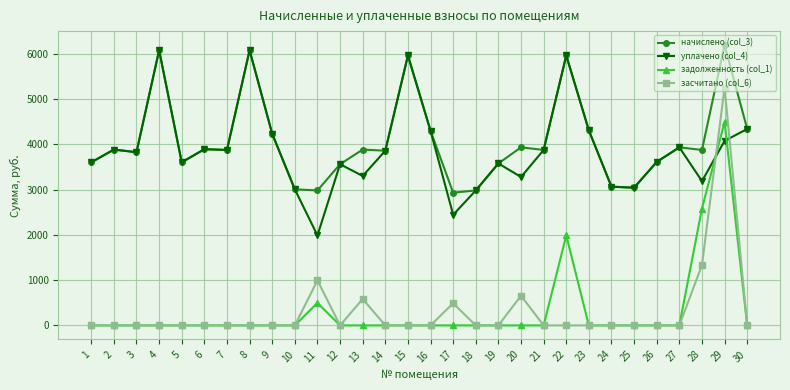

What is the difference between the second highest and second lowest values in the начислено (col_3) series?

3096.7